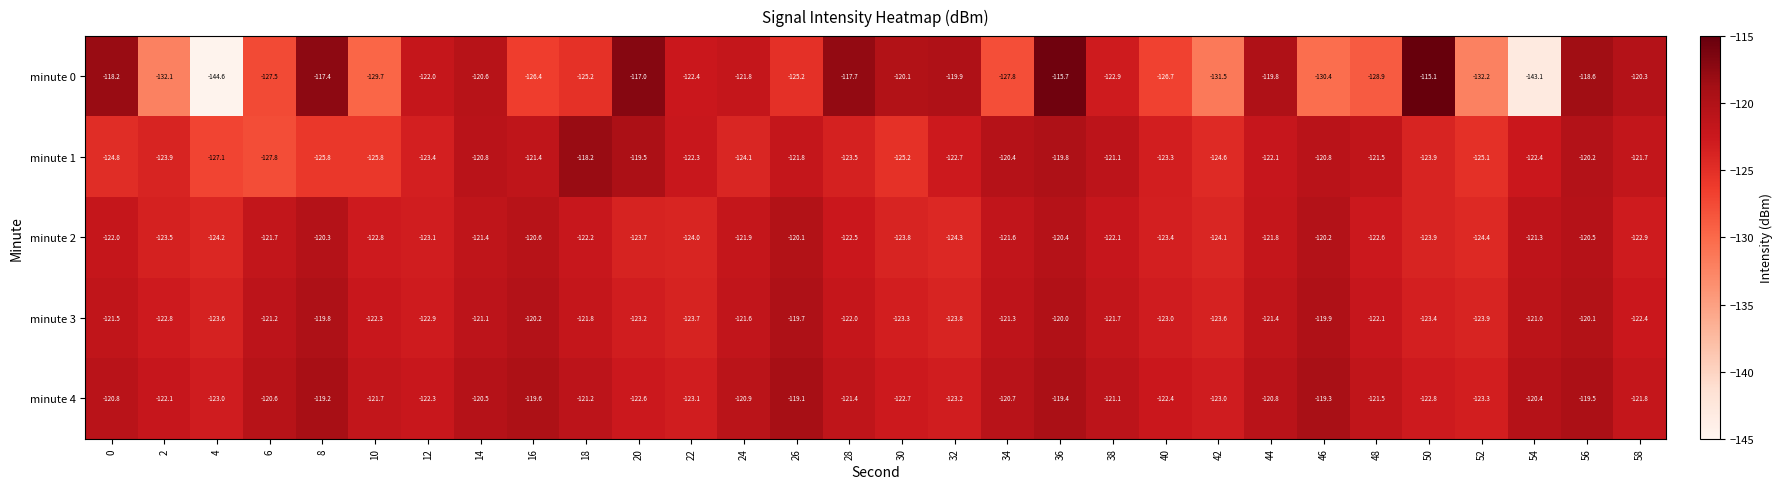

List the series in order of their peak value, highest first.

minute 0, minute 1, minute 4, minute 3, minute 2